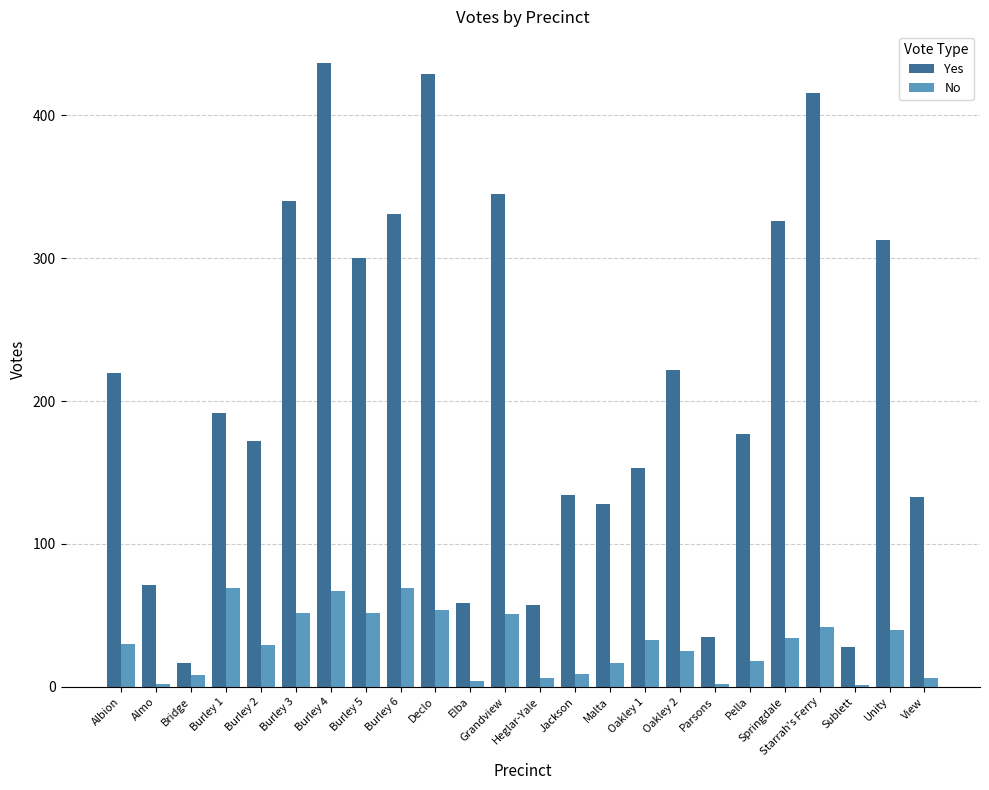

The value of Yes at Burley 4 is 228. True or false?

False